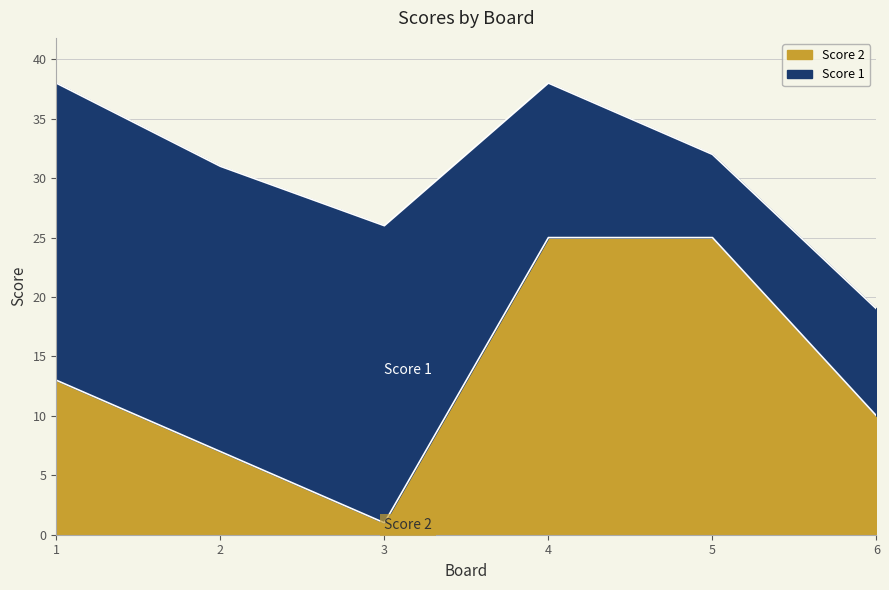

Rank the categories by value from lowest to highest.

3, 2, 6, 1, 4, 5